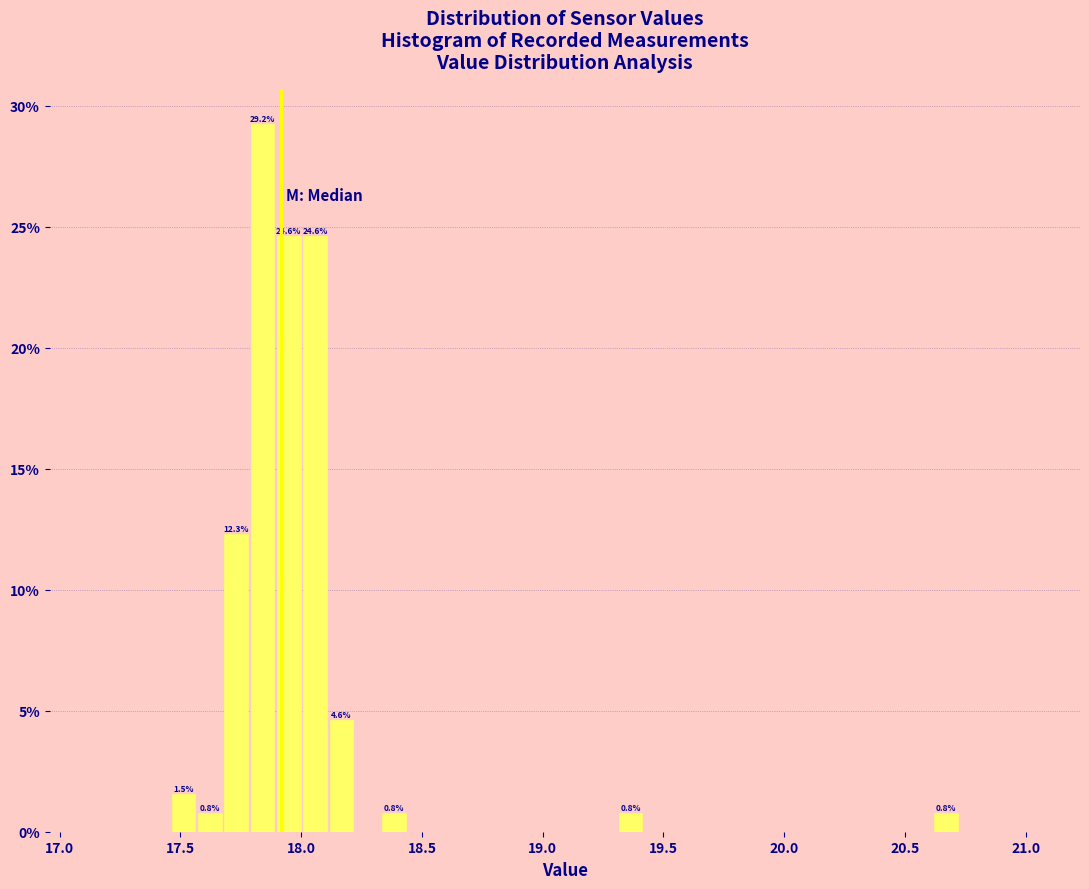

Around what value on the x-axis is the tallest bar? Give the approximate position of its centre, as read against the axis.

17.85